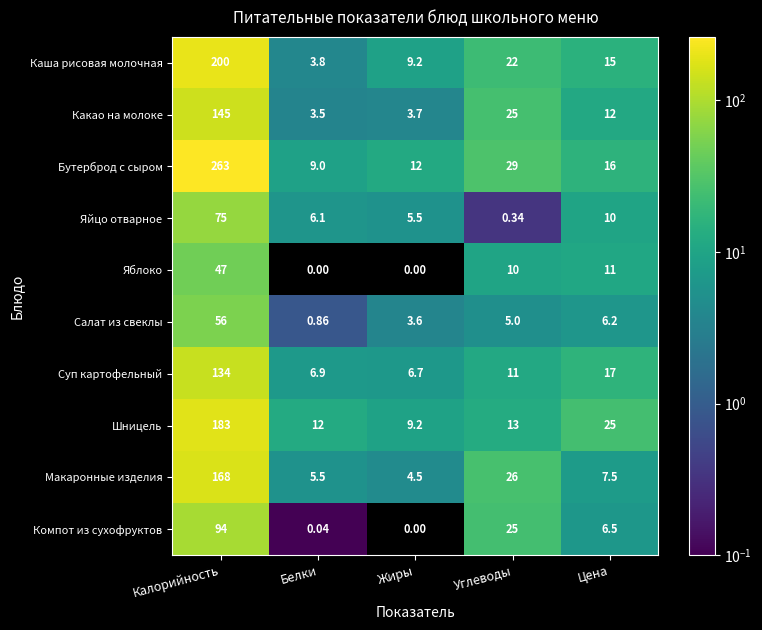

What is the total value across all series at Калорийность?

1365.0